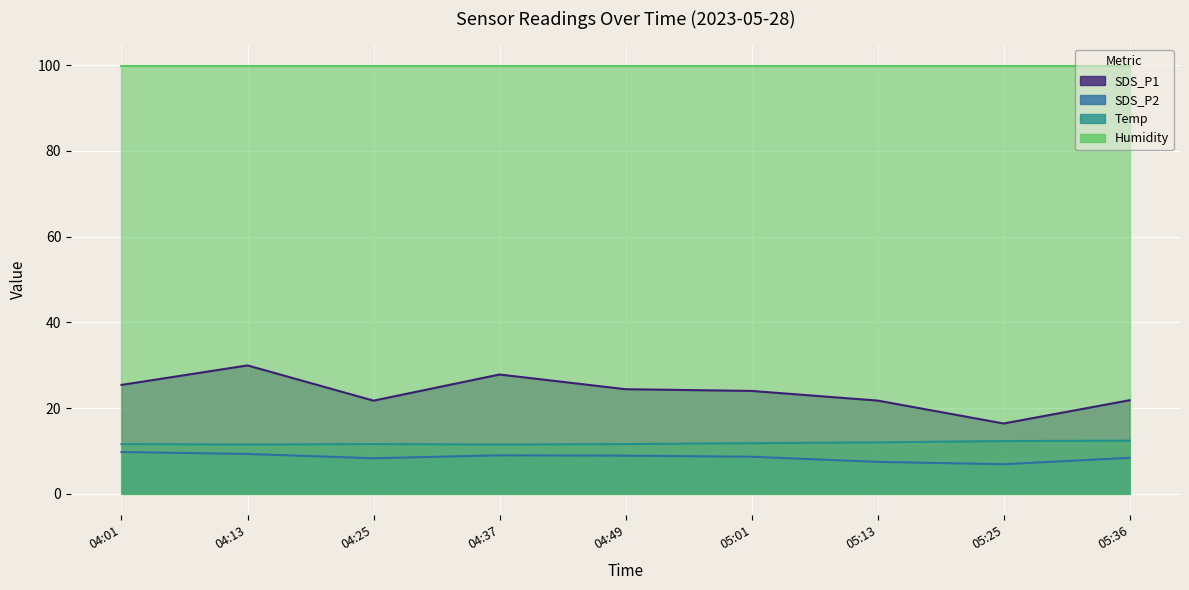

The SDS_P2 series shows 11.6 at 05:25. True or false?

False